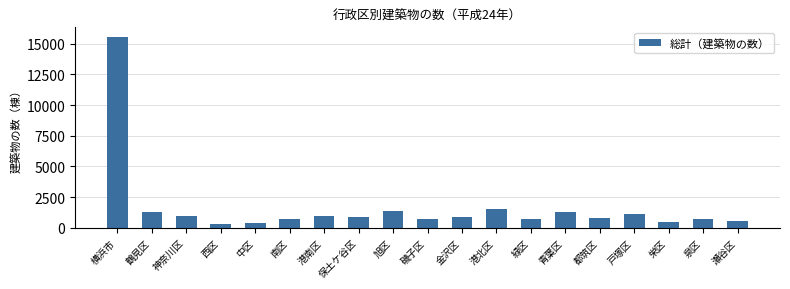

Does the chart contain any negative values?

No